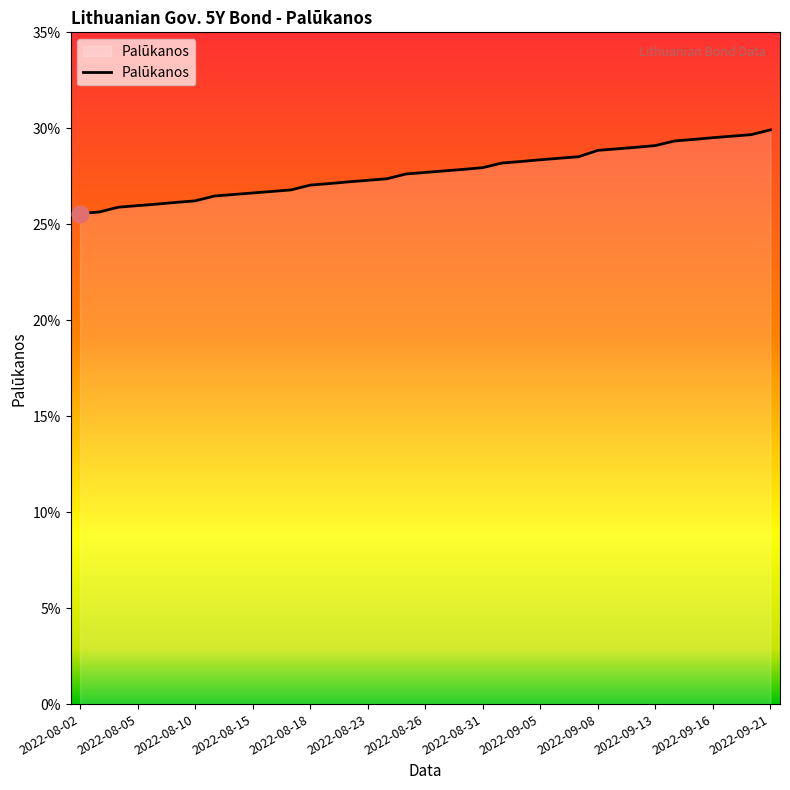

Rank the categories by value from highest to lowest.

2022-09-21, 2022-09-20, 2022-09-19, 2022-09-16, 2022-09-15, 2022-09-14, 2022-09-13, 2022-09-12, 2022-09-09, 2022-09-08, 2022-09-07, 2022-09-06, 2022-09-05, 2022-09-02, 2022-09-01, 2022-08-31, 2022-08-30, 2022-08-29, 2022-08-26, 2022-08-25, 2022-08-24, 2022-08-23, 2022-08-22, 2022-08-19, 2022-08-18, 2022-08-17, 2022-08-16, 2022-08-15, 2022-08-12, 2022-08-11, 2022-08-10, 2022-08-09, 2022-08-08, 2022-08-05, 2022-08-04, 2022-08-03, 2022-08-02